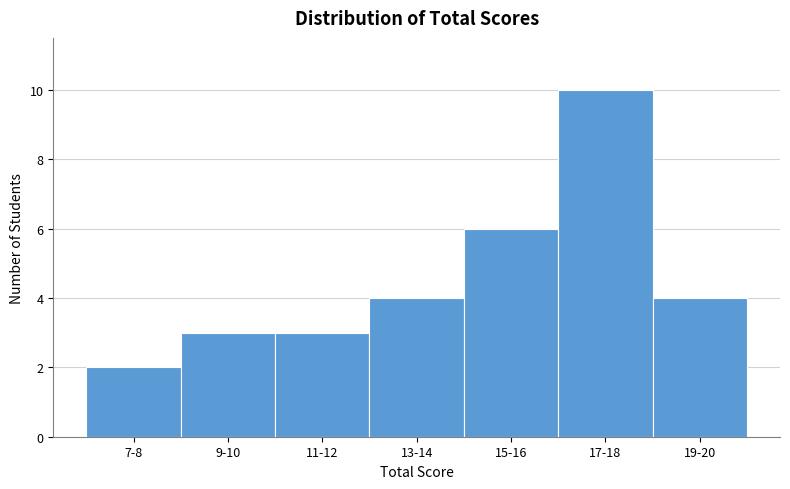

Reading left to right, list all the values displayed in this chart.

2	3	3	4	6	10	4